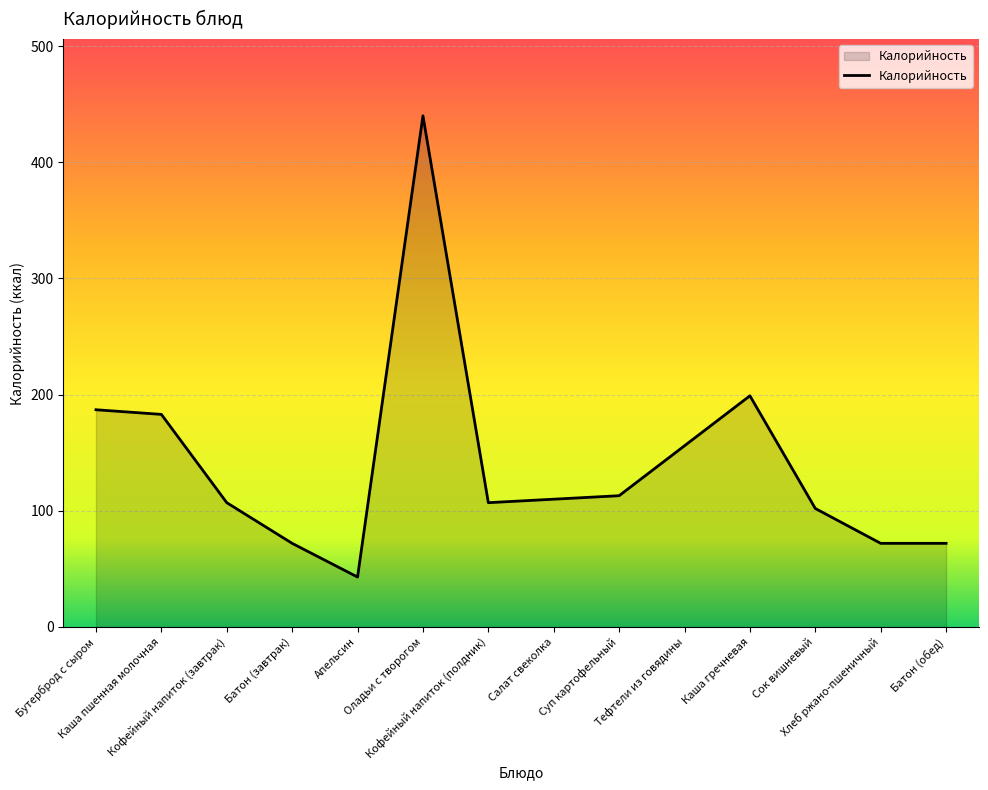

Read the value at Батон (завтрак), to the nearest 5.

70